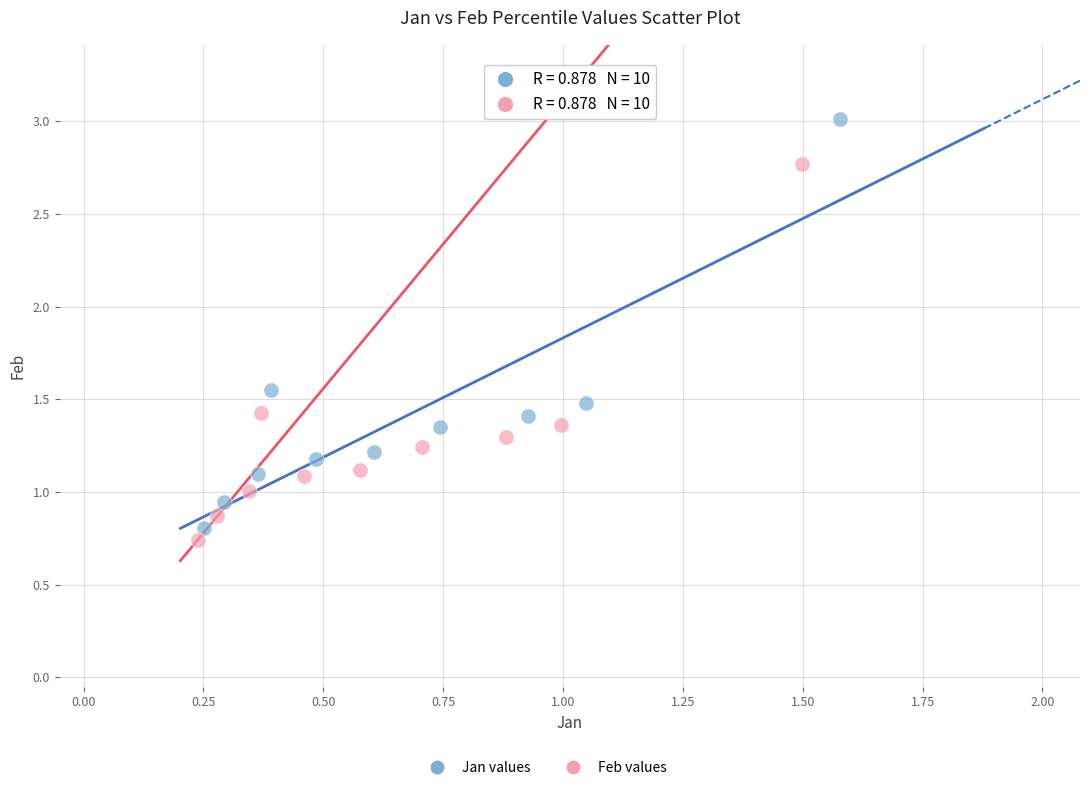

Which series has the widest spread of Y values?

Jan values